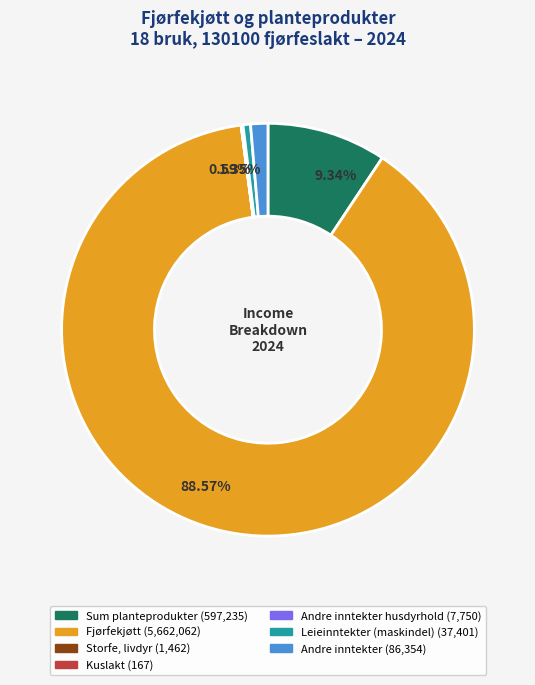

Is there any slice that represents more than half of the pie?

Yes